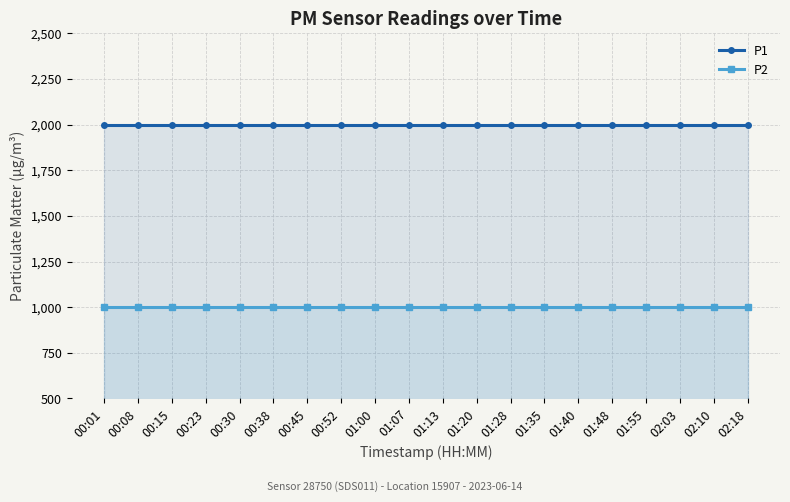

What is the maximum value for P1?

1999.9